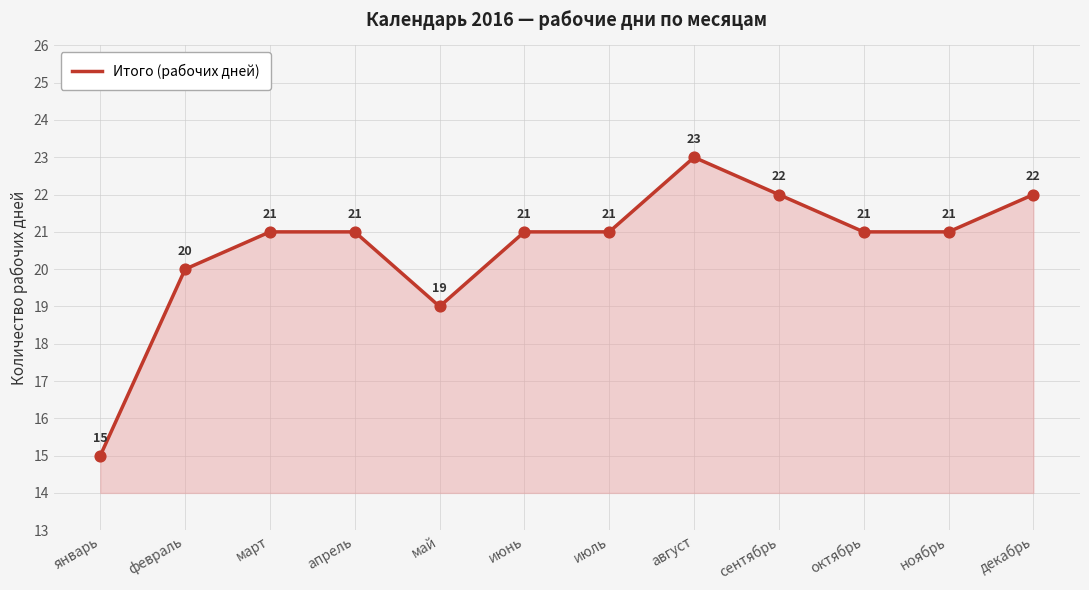

What is the change in value from февраль to сентябрь?

+2